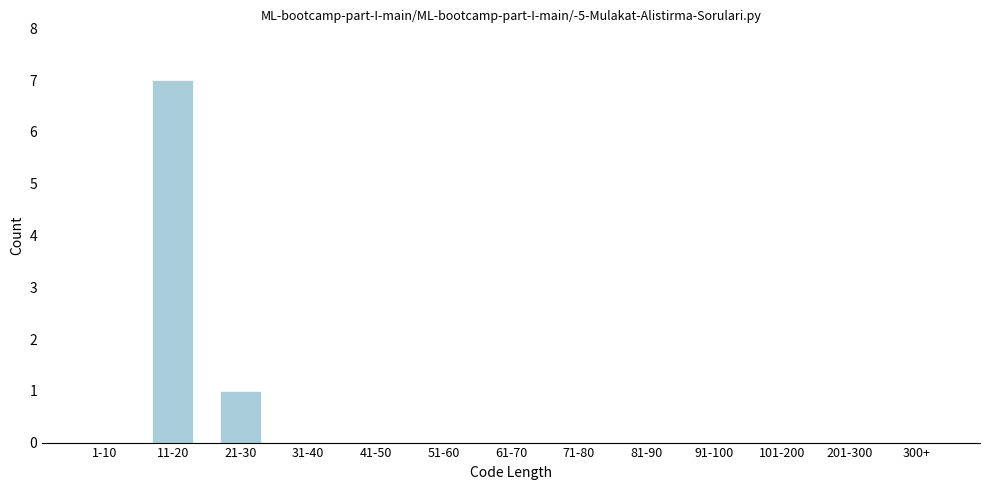

Between 11-20 and 61-70, which is larger?

11-20